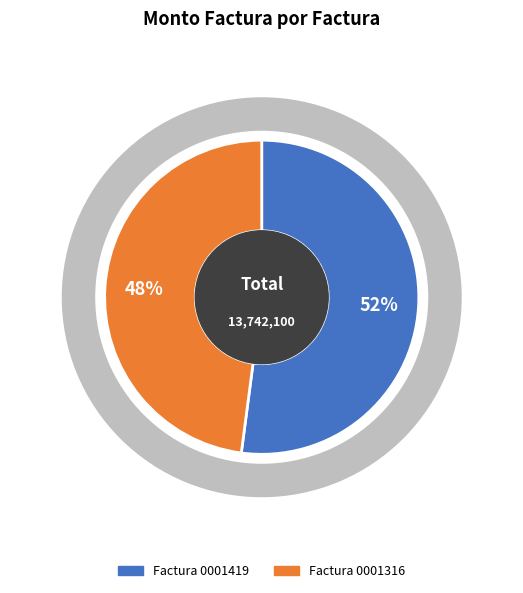

Count the number of slices in the pie.

2